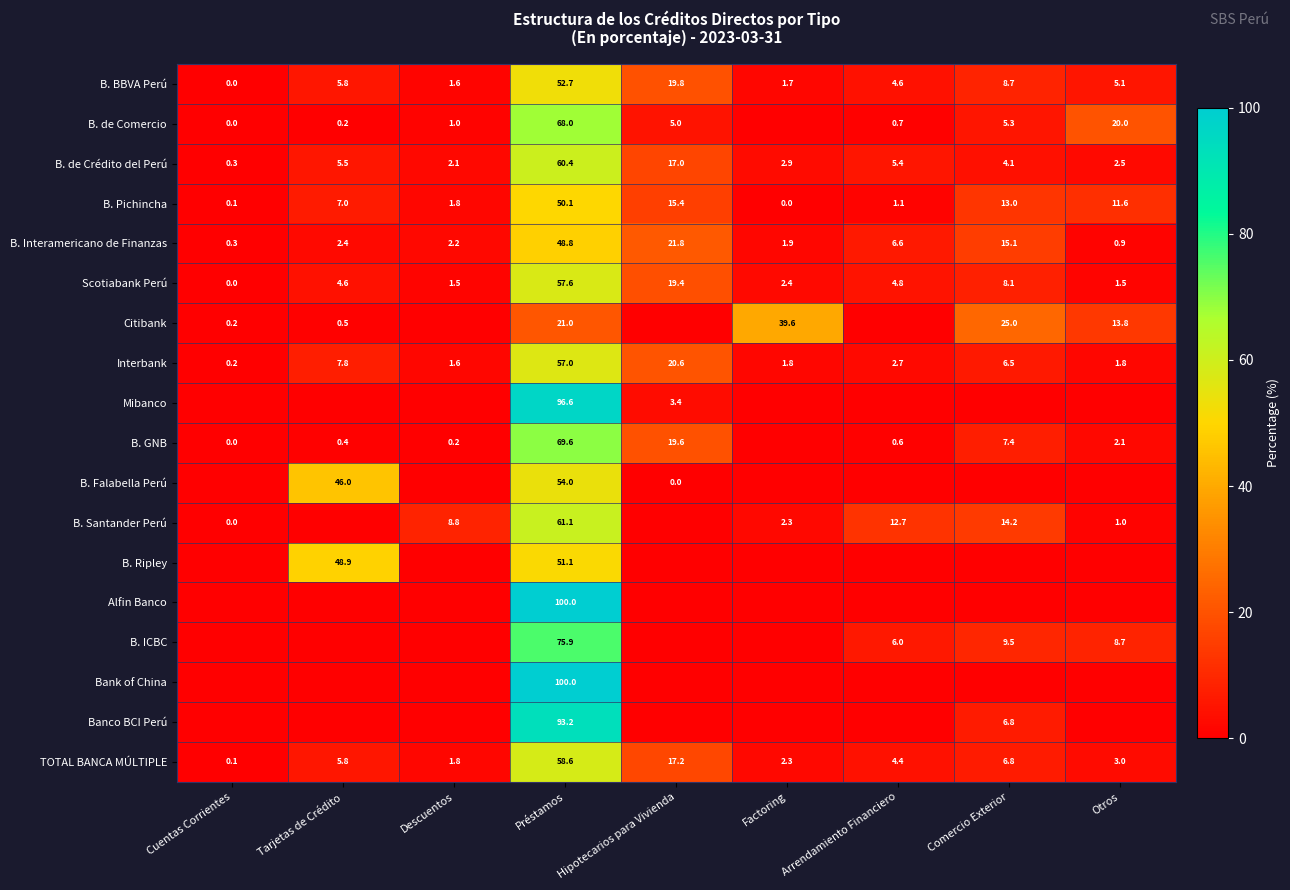

The Mibanco series shows 4.4 at Hipotecarios para Vivienda. True or false?

False